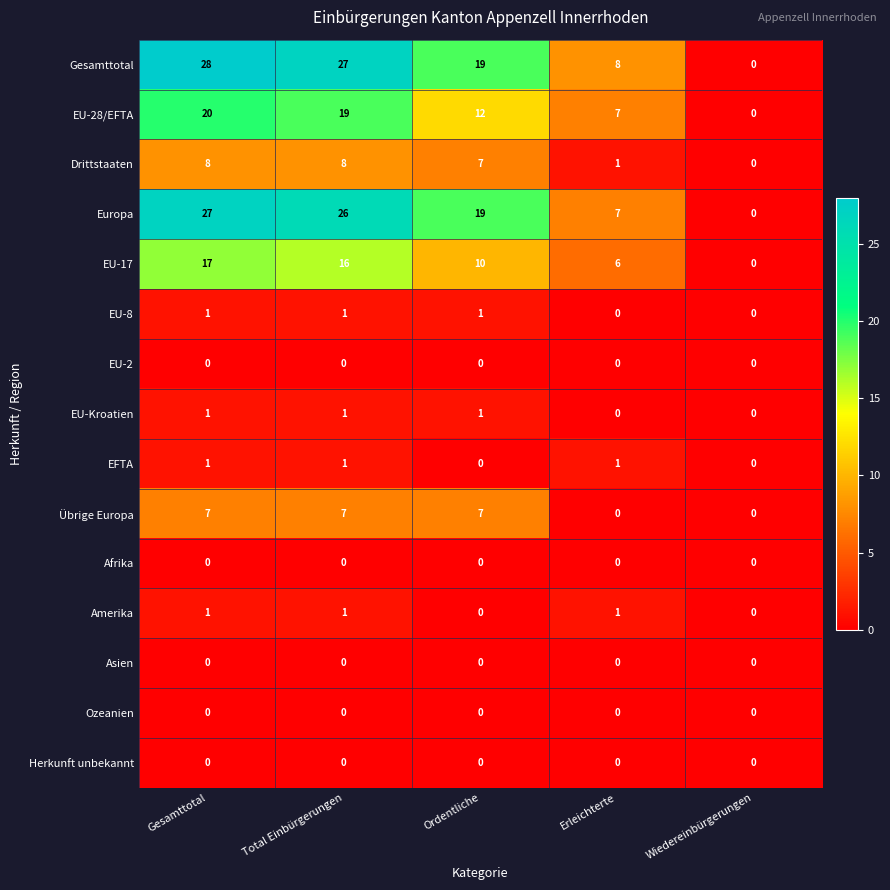

What is the sum of all EU-17 values?

49